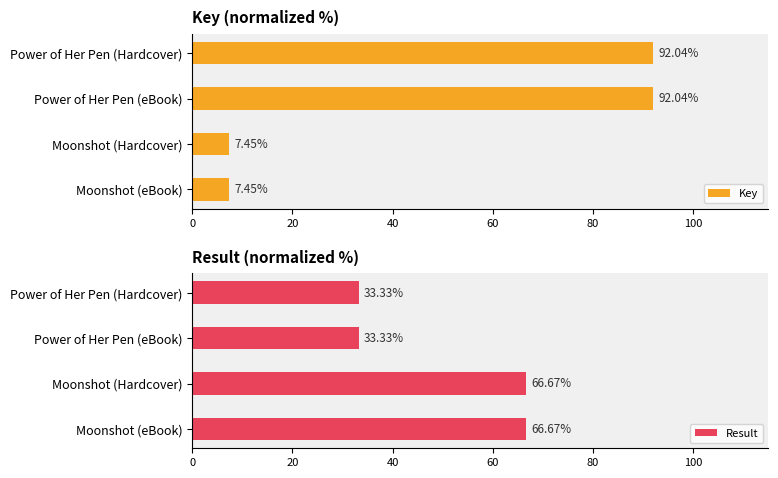

Which series has the largest total across all categories?

Result